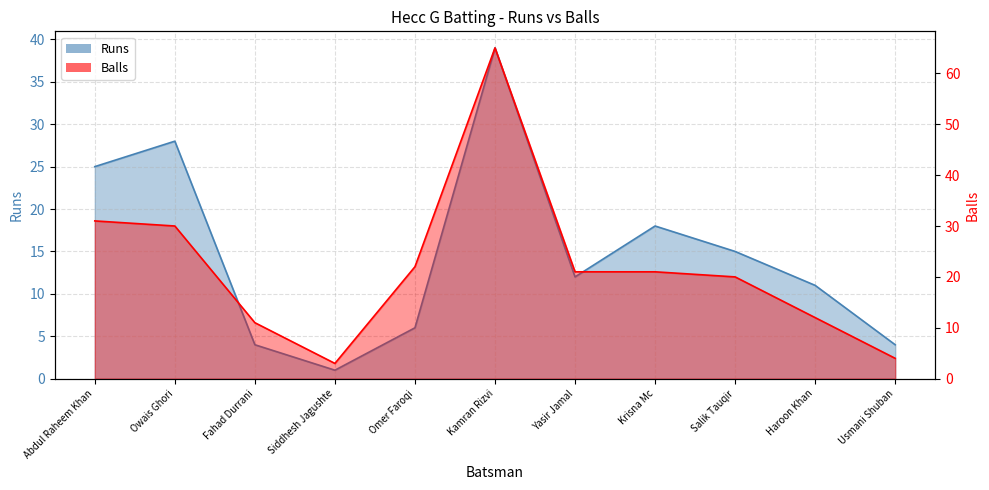

True or false: Runs has a value of 28 at Krisna Mc.

False